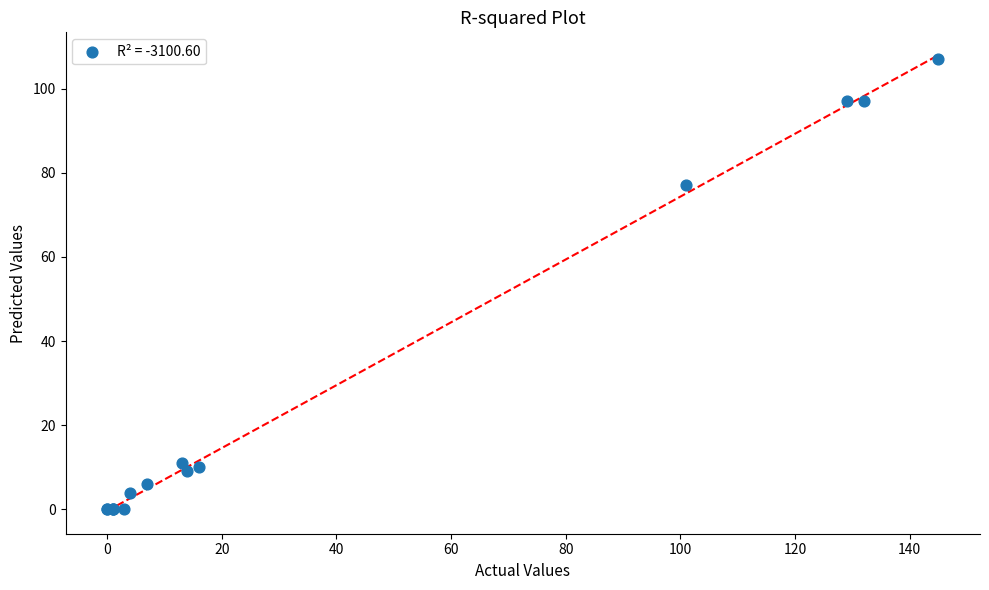

What Y value in the scatter plot is closest to 53?

77